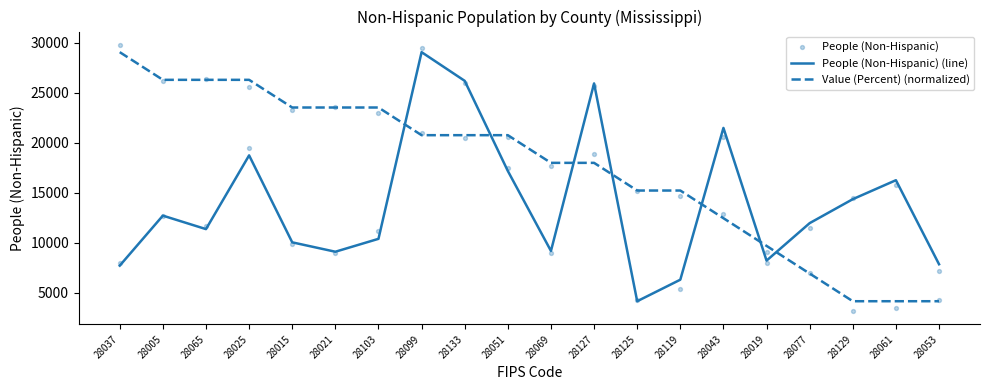

Which series has the largest Y range (max minus min)?

People (Non-Hispanic)